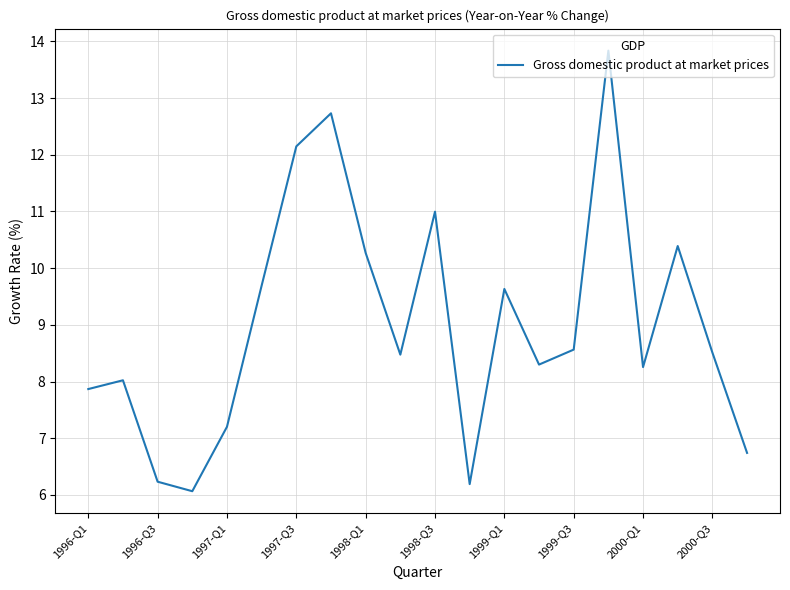

What is the smallest value displayed?

6.1